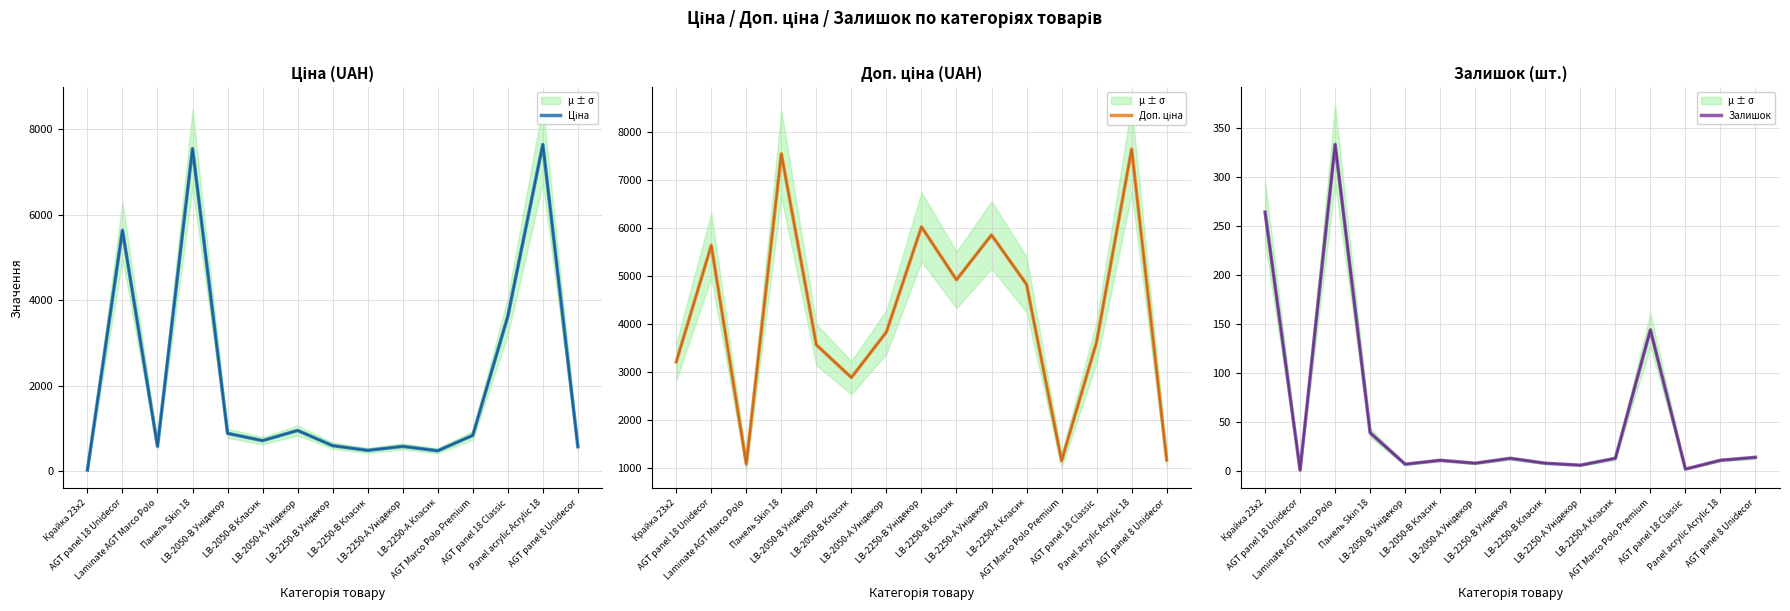

Which series has the largest total across all categories?

Доп. ціна